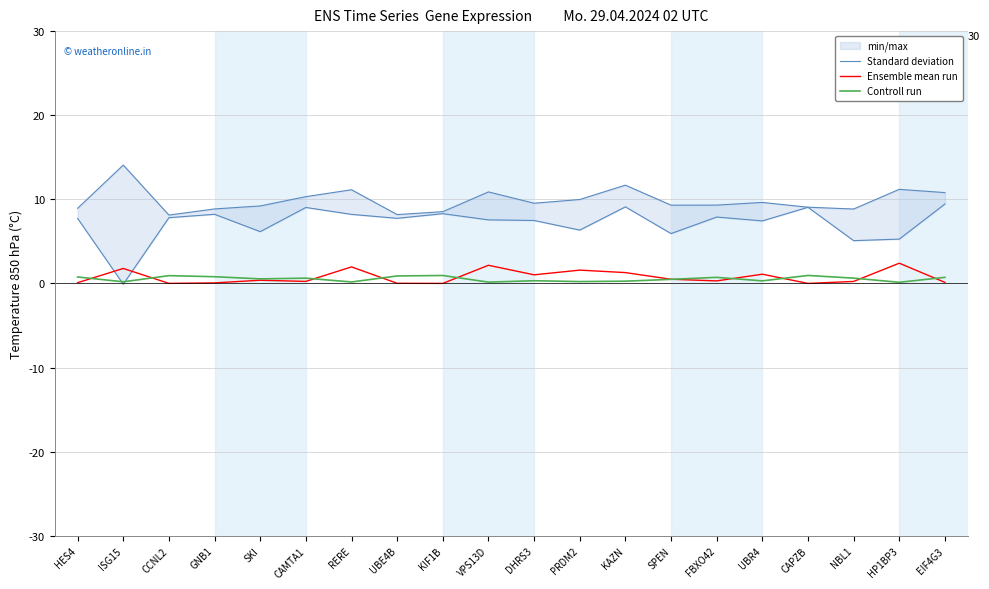

The Controll run series shows 0.9 at CCNL2. True or false?

True